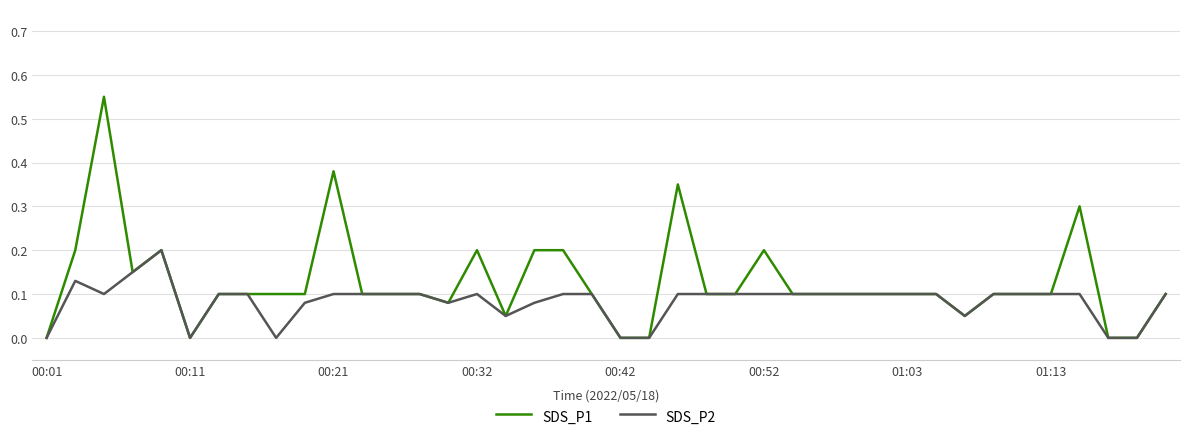

Rank the series by their average value, from highest to lowest.

SDS_P1, SDS_P2